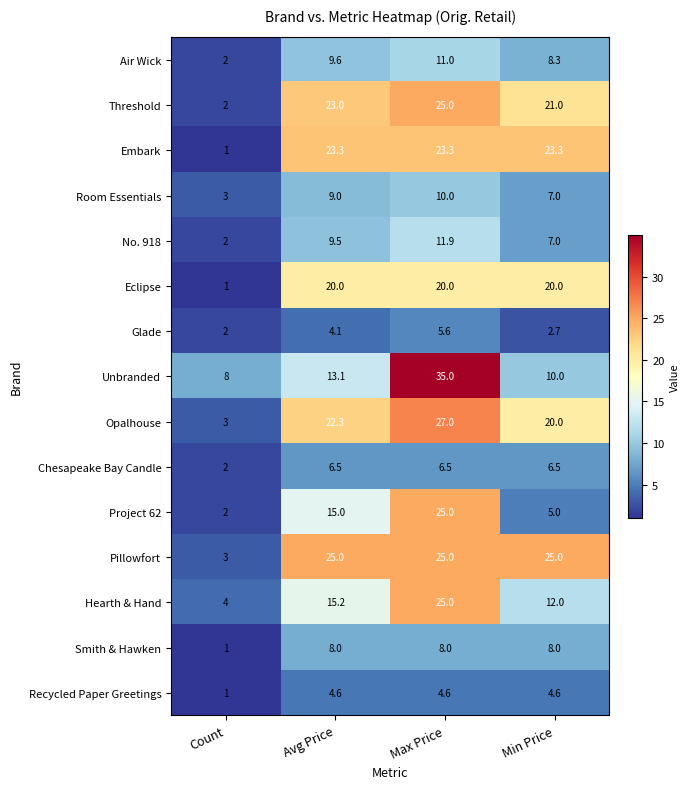

What is the lowest value of the Glade series?

2.0